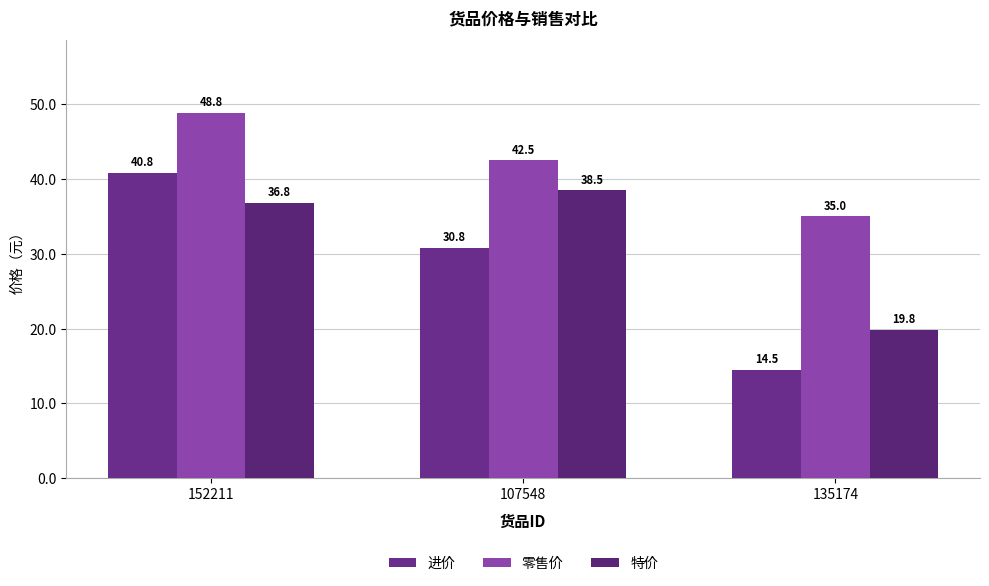

How many groups of bars are there?

3